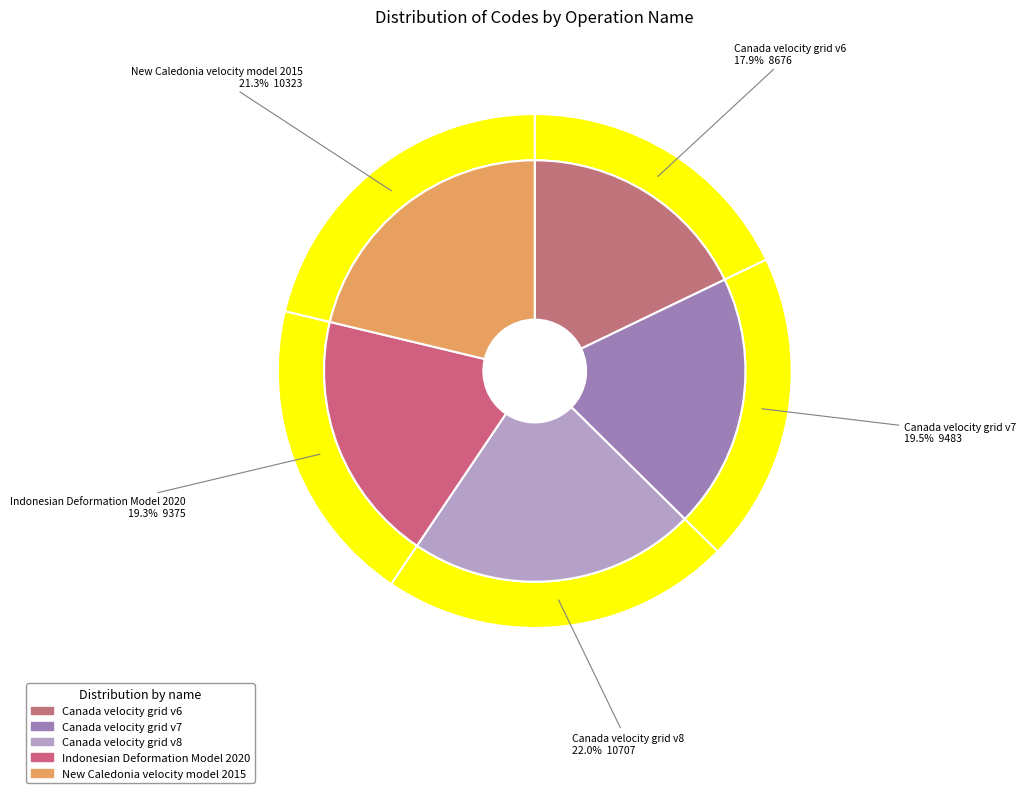

The Canada velocity grid v7 slice represents 25% of the pie. True or false?

False